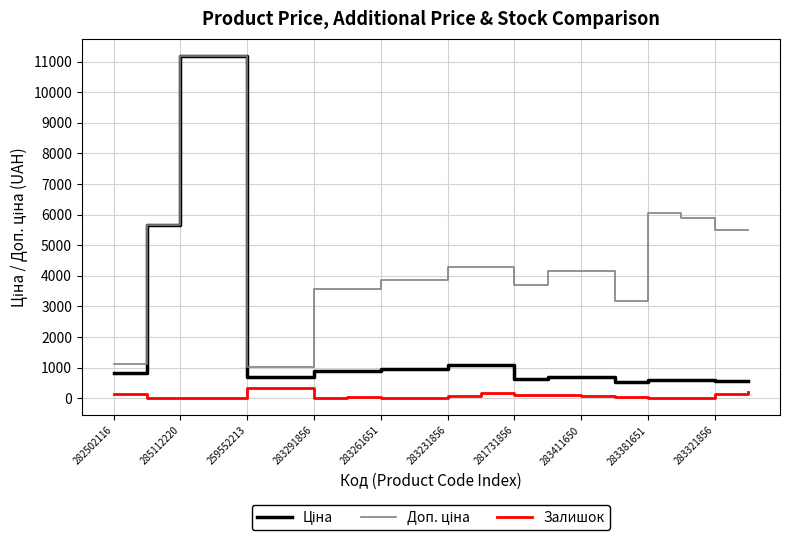

What is the greatest value displayed?

11188.2